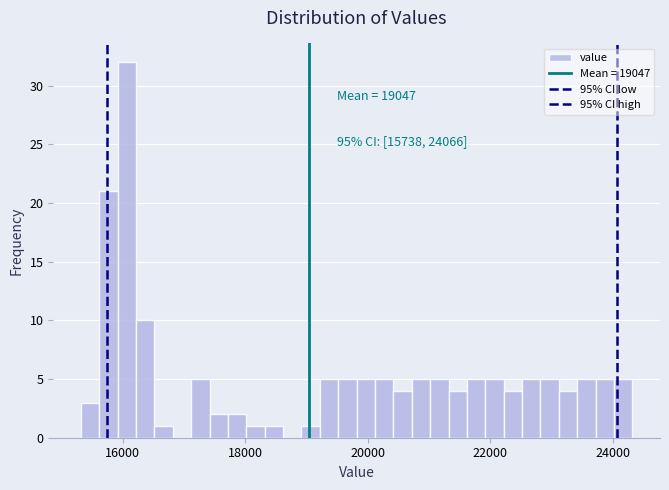

Around what value on the x-axis is the tallest bar? Give the approximate position of its centre, as read against the axis.

16000